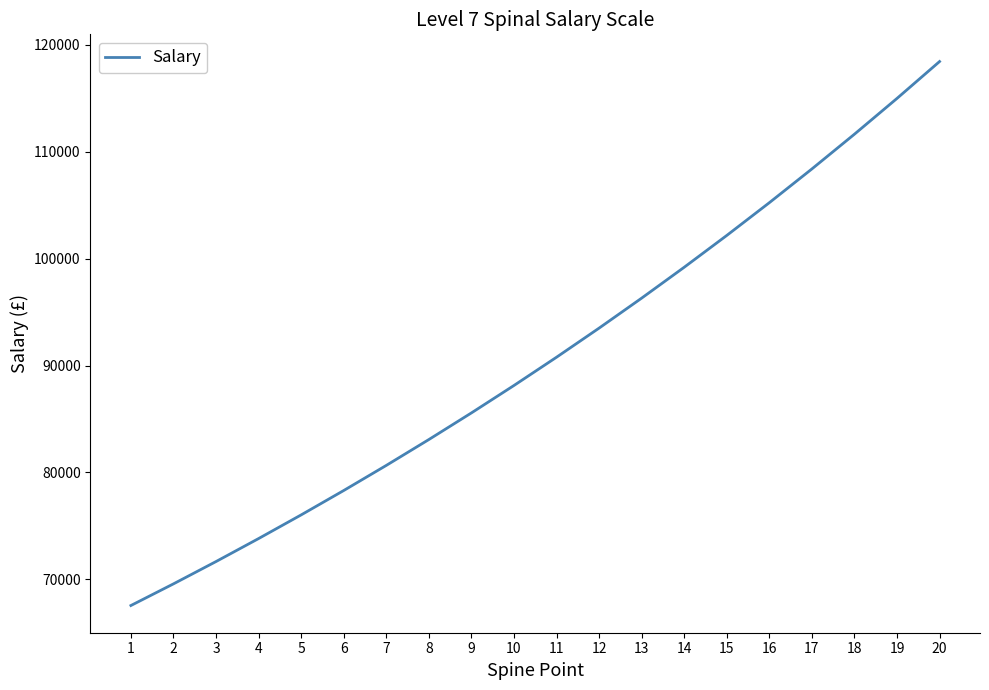

What is the difference between the values at 5 and 16?

29210